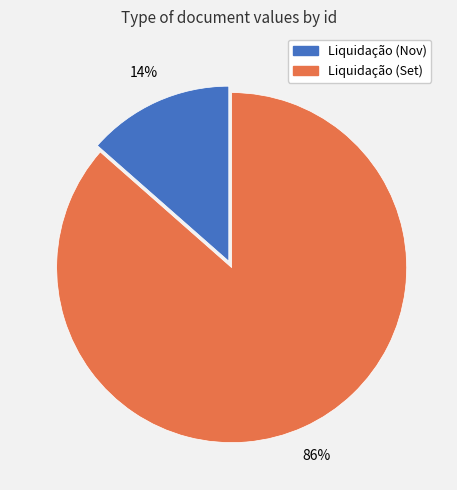

Count the number of slices in the pie.

2